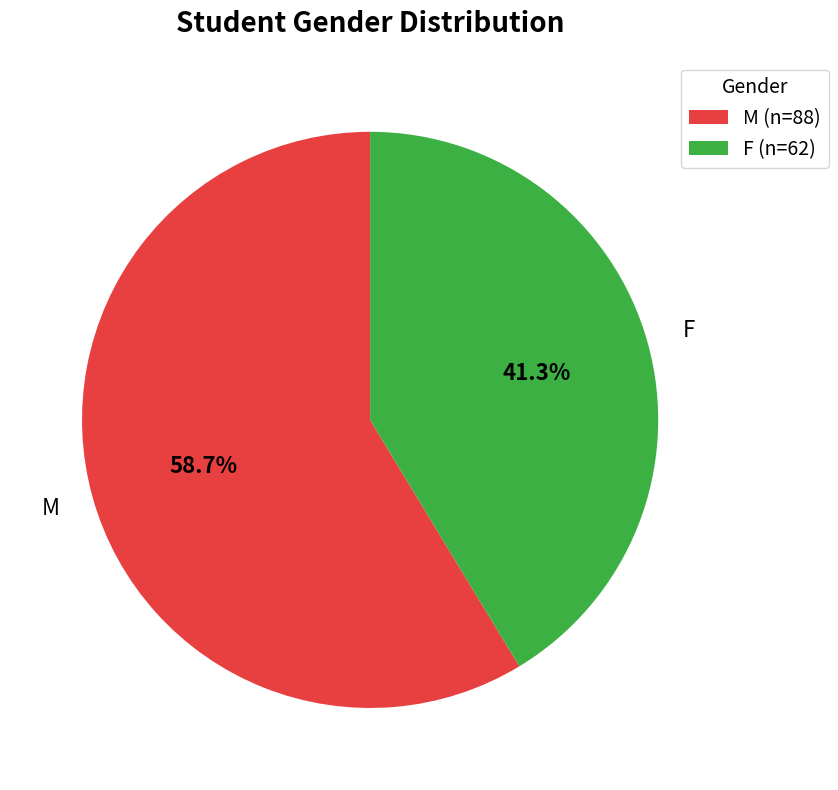

Which slice is the largest?

M